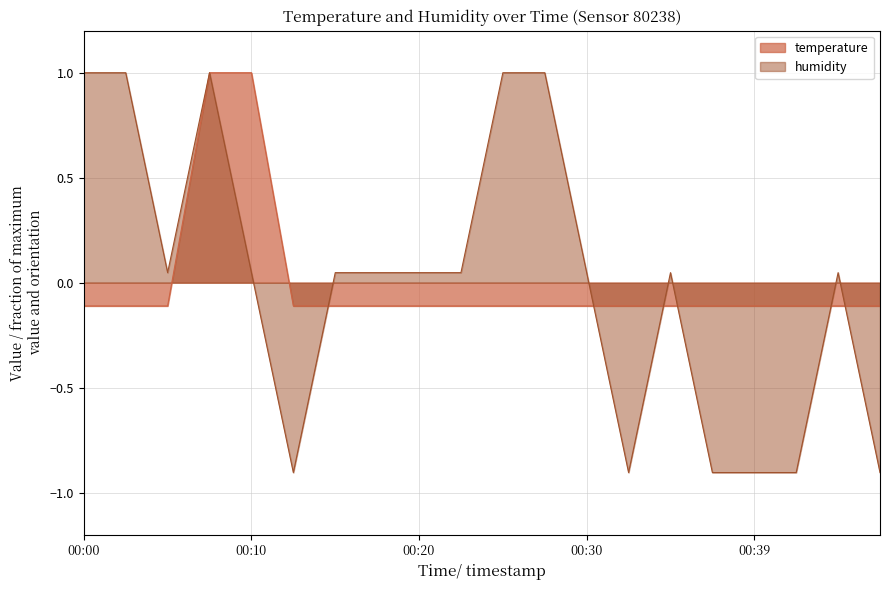

The value of humidity at 2023-05-19T00:15:29 is 0.0. True or false?

True